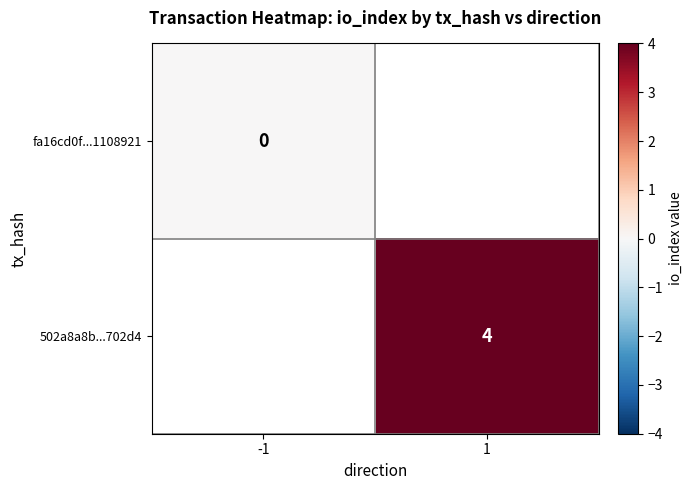

The 502a8a8b...702d4 series shows 4 at 1. True or false?

True